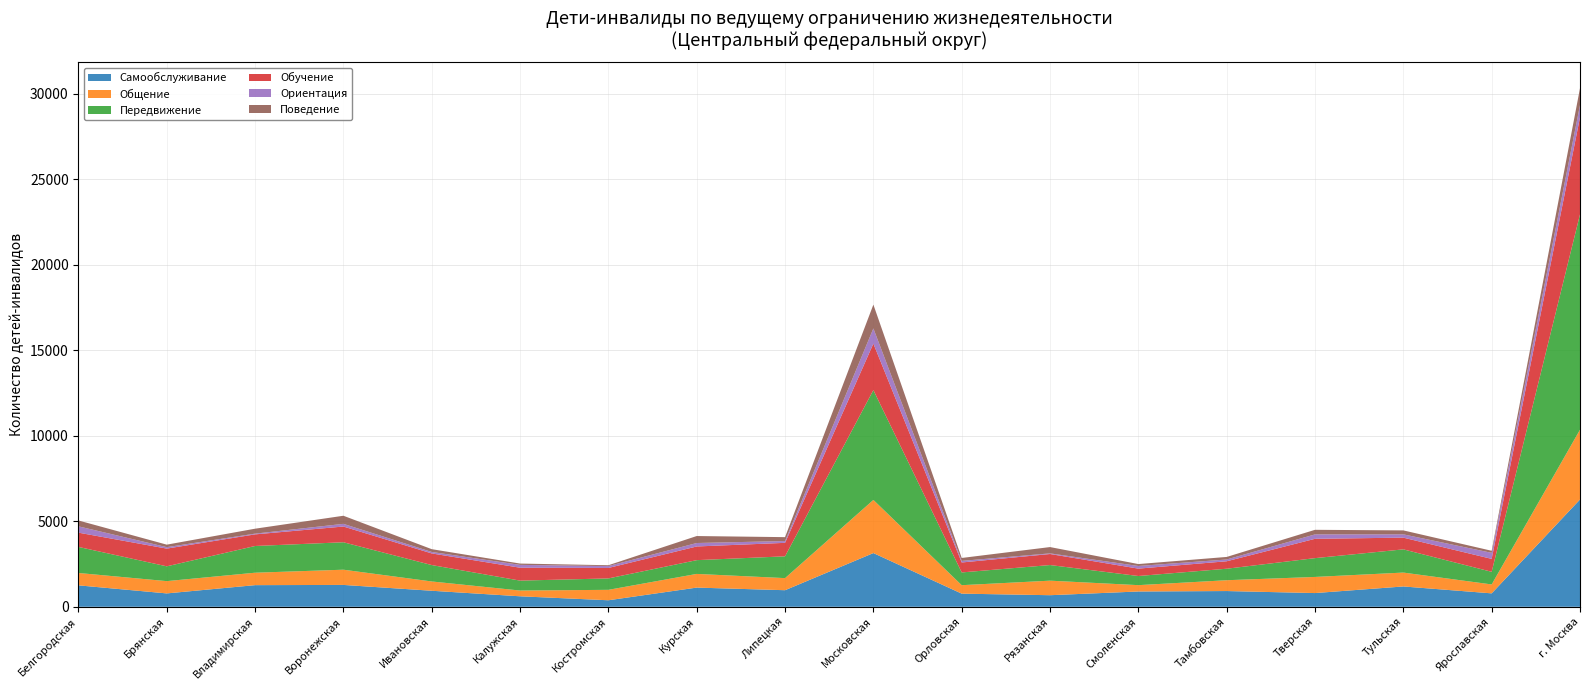

Reading left to right, list all the values displayed in this chart.

Самообслуживание: 1253	782	1265	1278	937	613	381	1122	969	3140	768	677	894	920	802	1188	785	6272
Общение: 723	718	727	890	543	337	610	800	707	3107	495	850	371	633	943	812	521	4079
Передвижение: 1524	865	1562	1604	959	580	667	804	1274	6421	745	913	534	672	1099	1357	739	12590
Обучение: 834	1036	679	920	680	754	611	800	788	2717	582	645	432	436	1130	685	755	5677
Ориентация: 369	85	43	156	86	166	111	202	105	889	93	37	154	104	258	193	353	713
Поведение: 343	146	289	474	163	77	49	408	228	1391	171	369	113	149	268	231	121	985